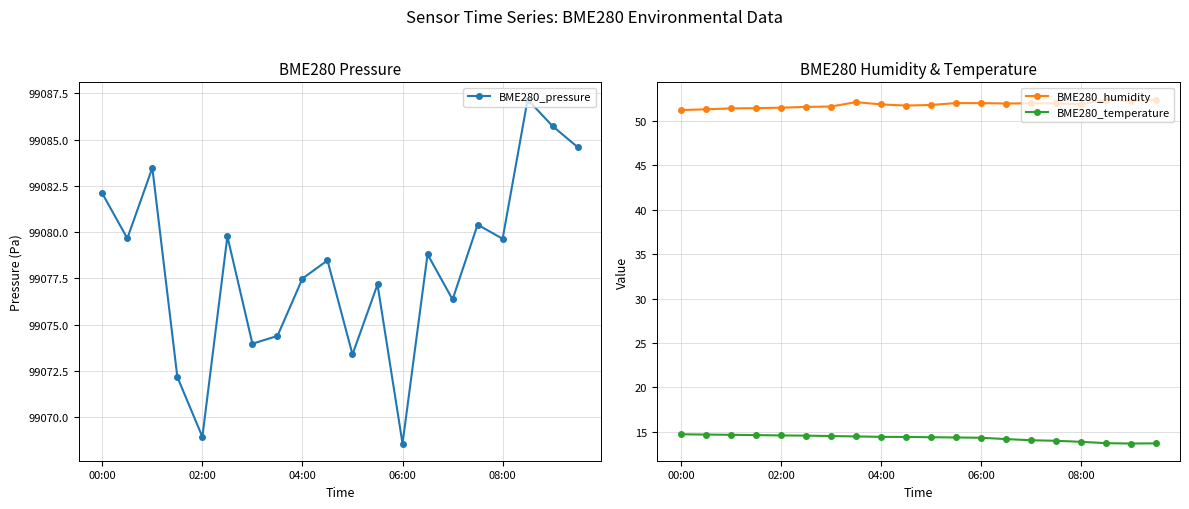

What is the difference between the maximum and minimum values in the BME280_humidity series?

1.2